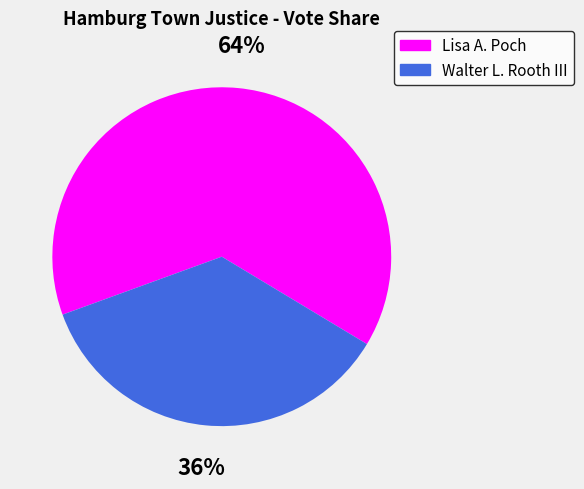

What percentage is the Walter L. Rooth III slice, to the nearest percent?

36%